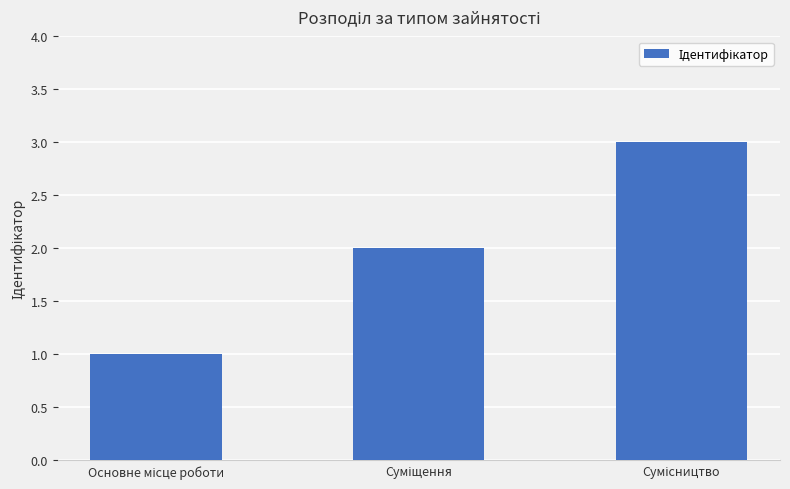

What is the maximum value shown in the chart?

3